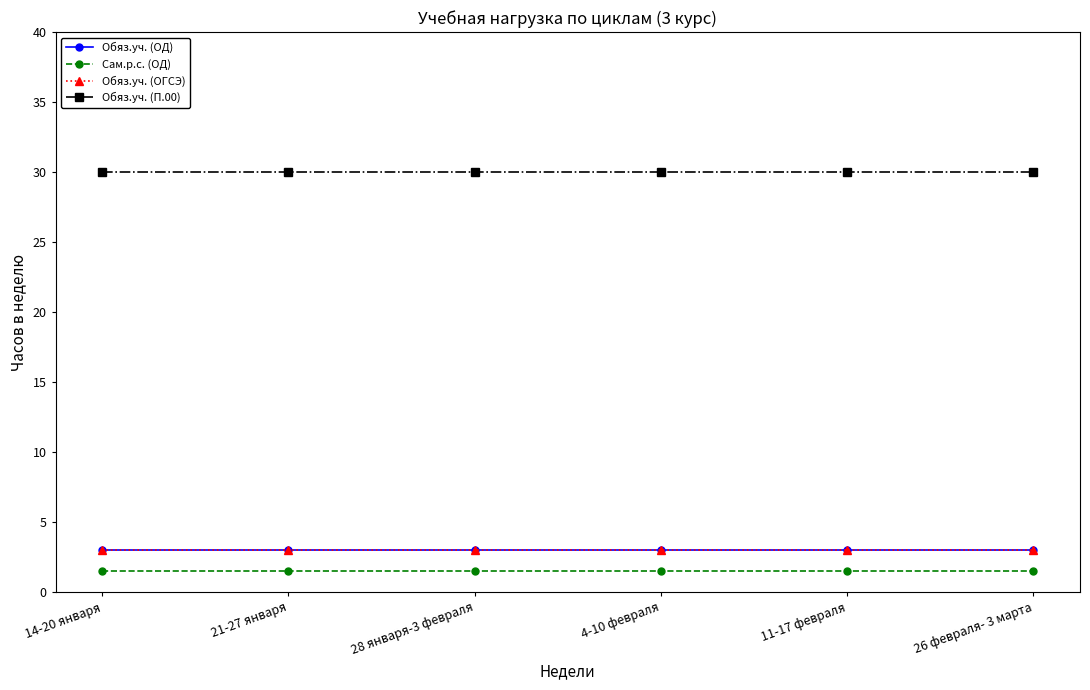

Between 14-20 января and 11-17 февраля, which is larger?

14-20 января